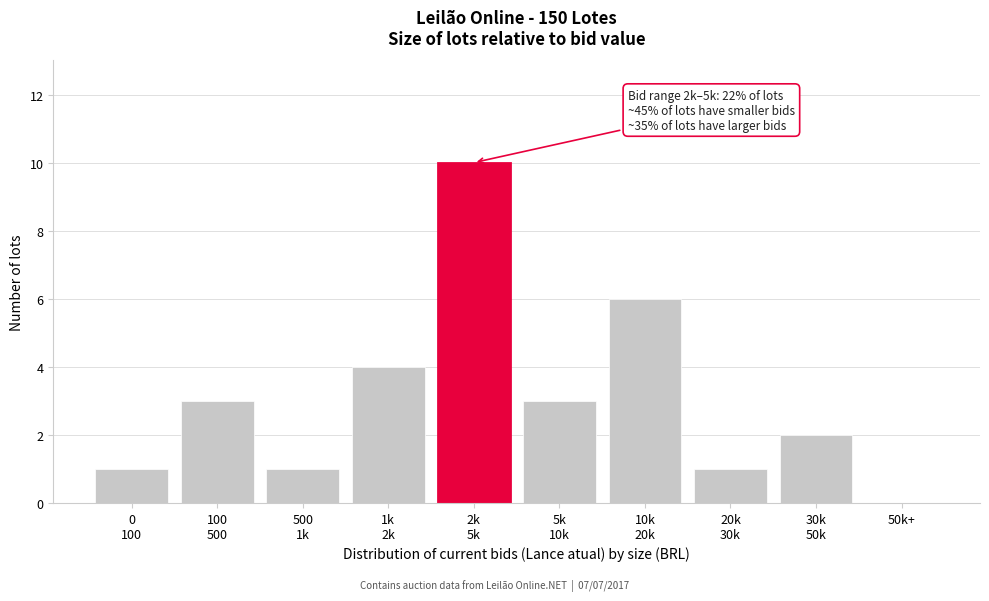

The chart shows a value of 0 at 50k+. True or false?

True